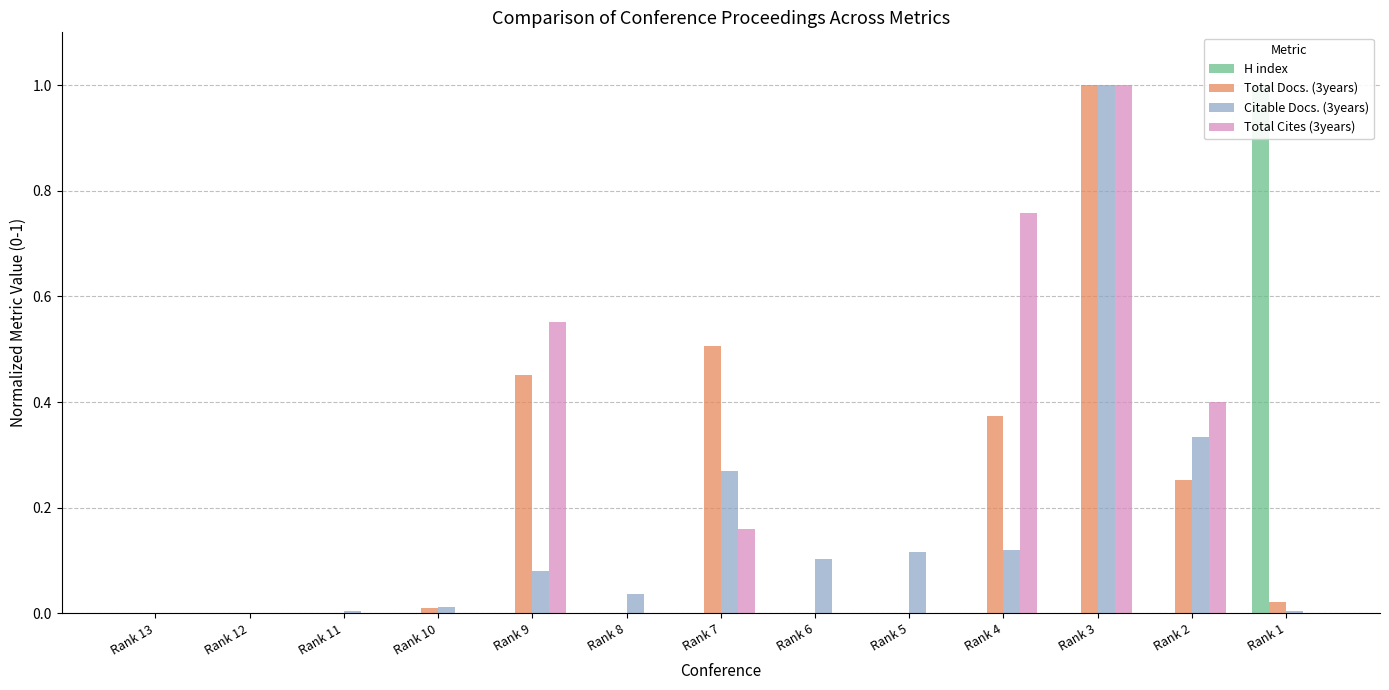

How many data points does each series have?

13